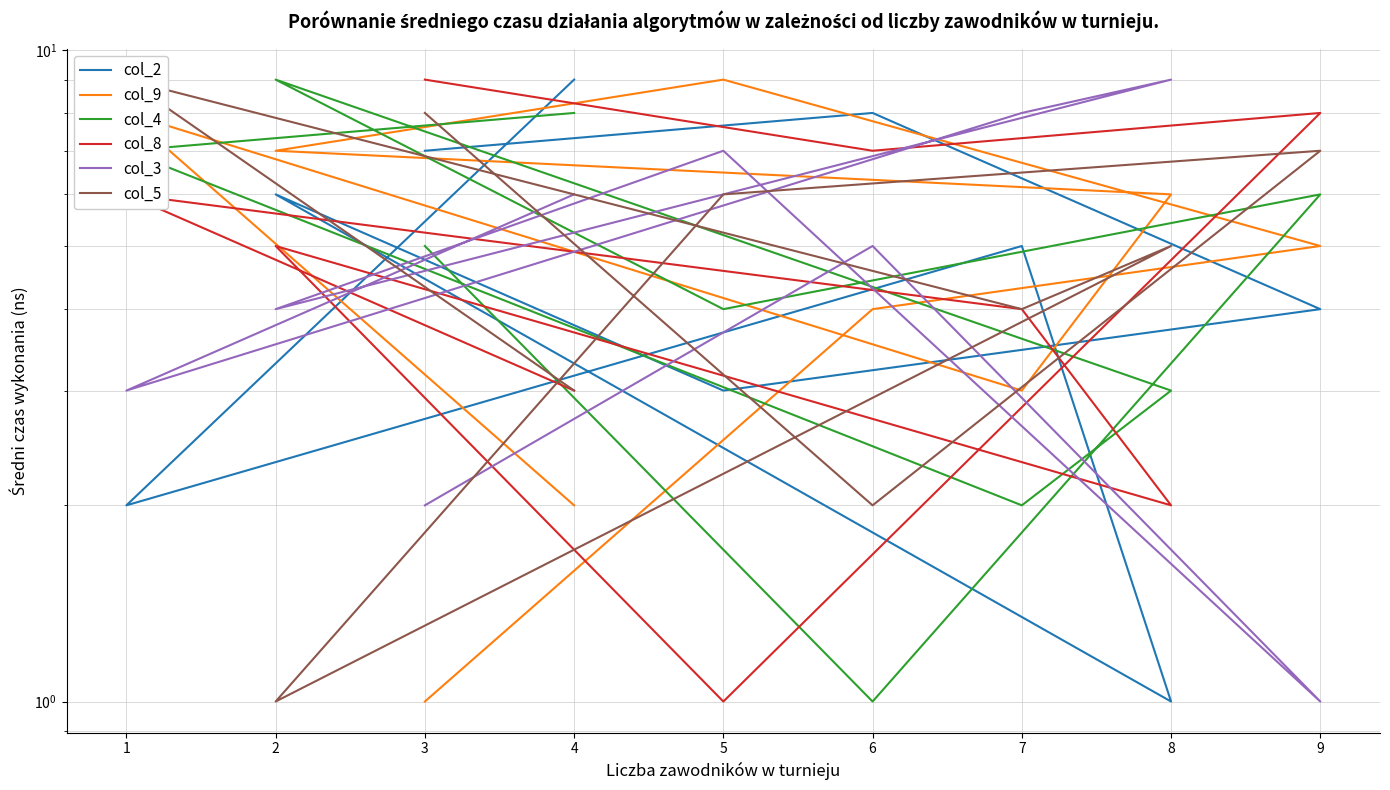

What is the average value of the col_3 series?

5